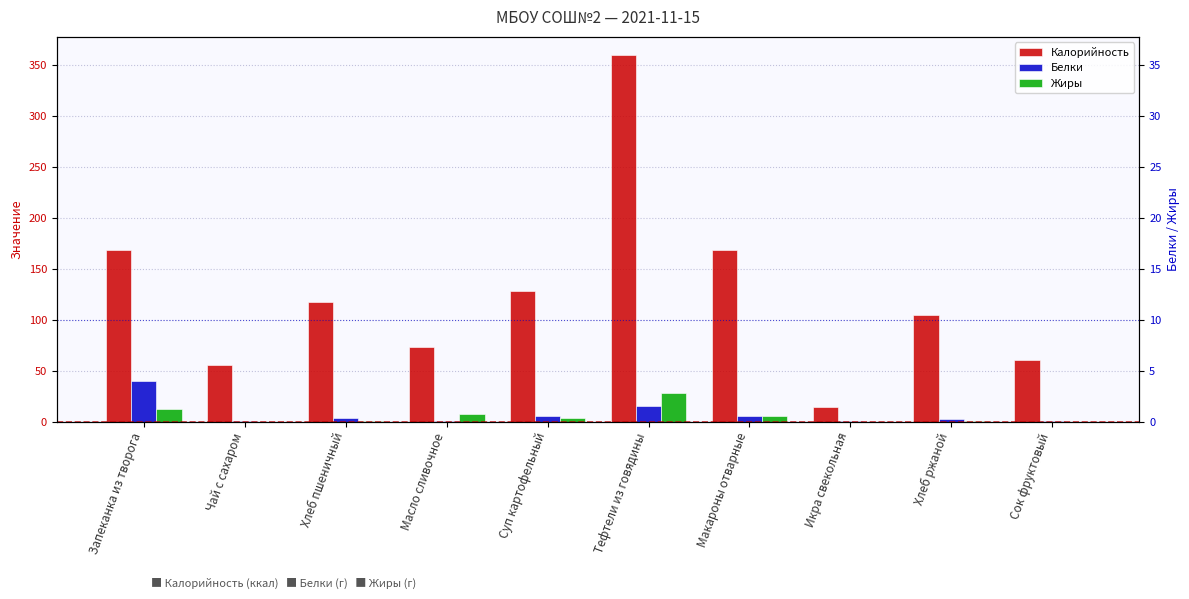

What is the spread (max minus min) of values at Макароны отварные?

163.2